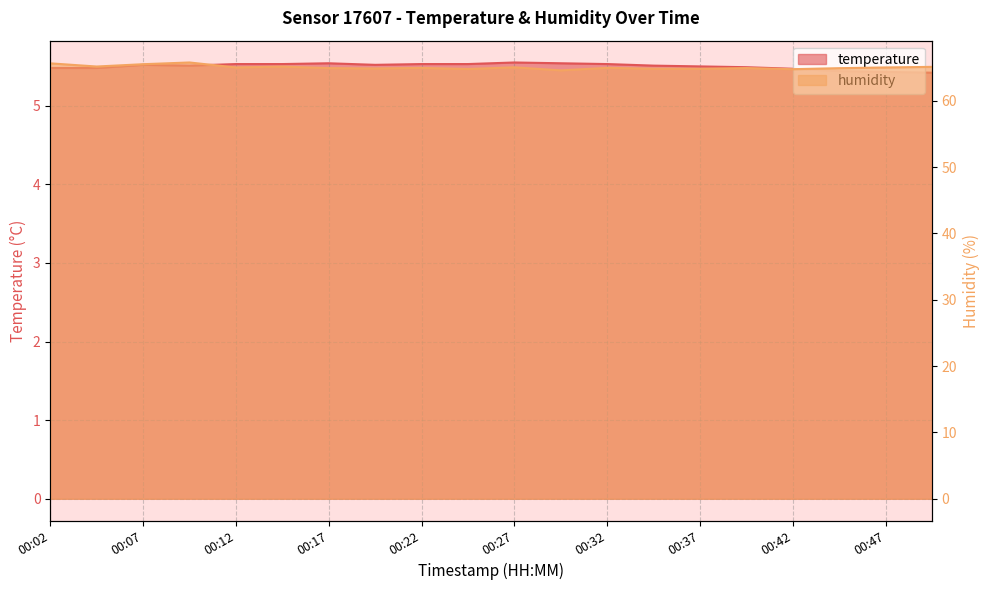

What are all the series names shown in the legend?

temperature, humidity